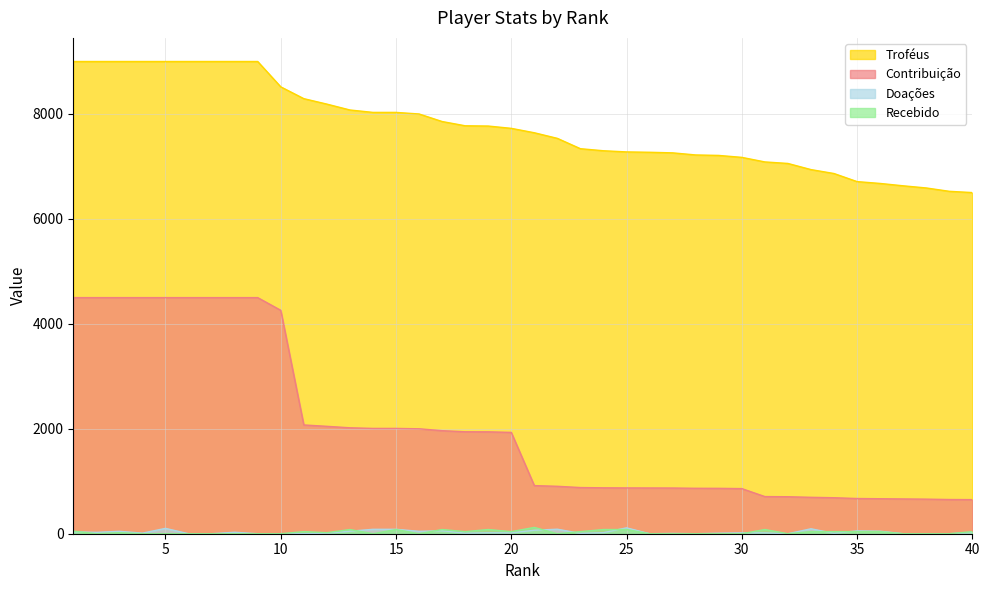

What is the value of the Troféus point at the 1st from the left?

9000